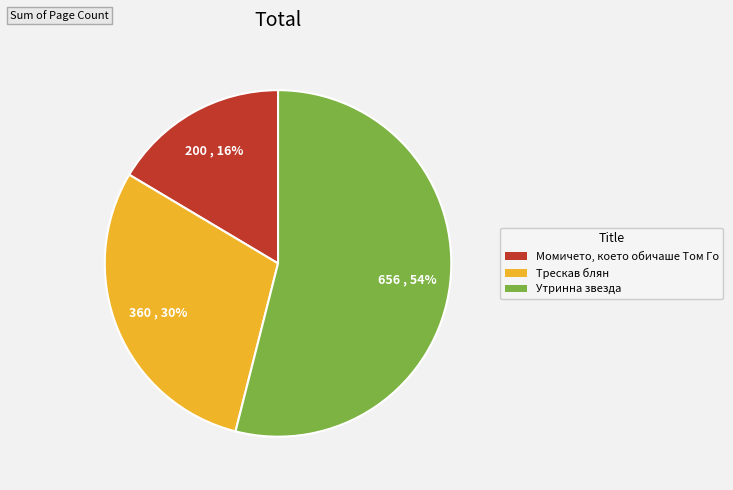

To the nearest percent, what is the average slice percentage?

33%